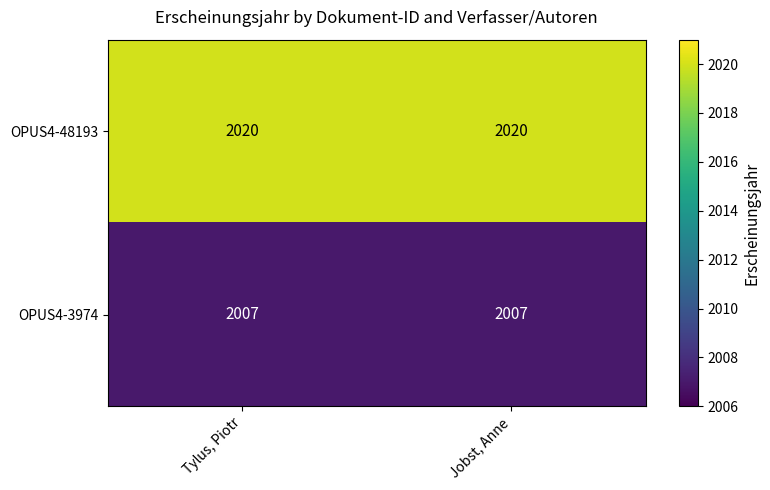

What is the maximum value for OPUS4-3974?

2007